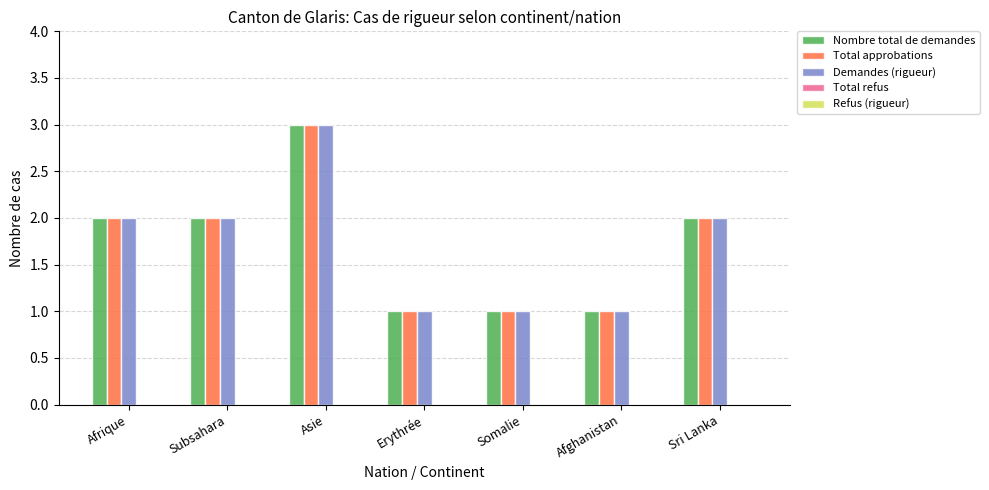

What is the sum of the Nombre total de demandes values at Subsahara and Somalie?

3